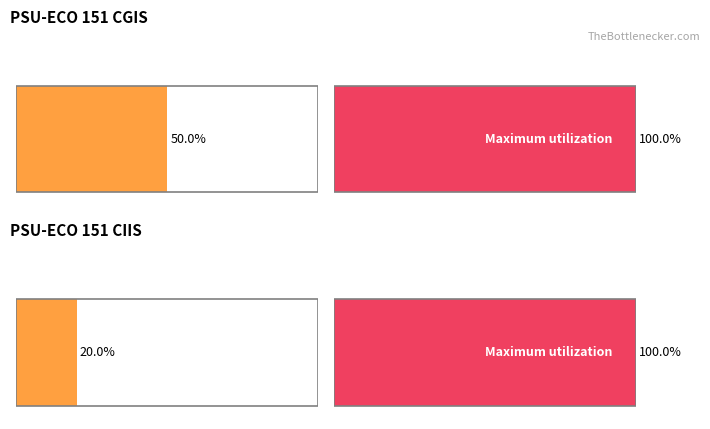

What are all the series names shown in the legend?

Average utilization, Maximum utilization